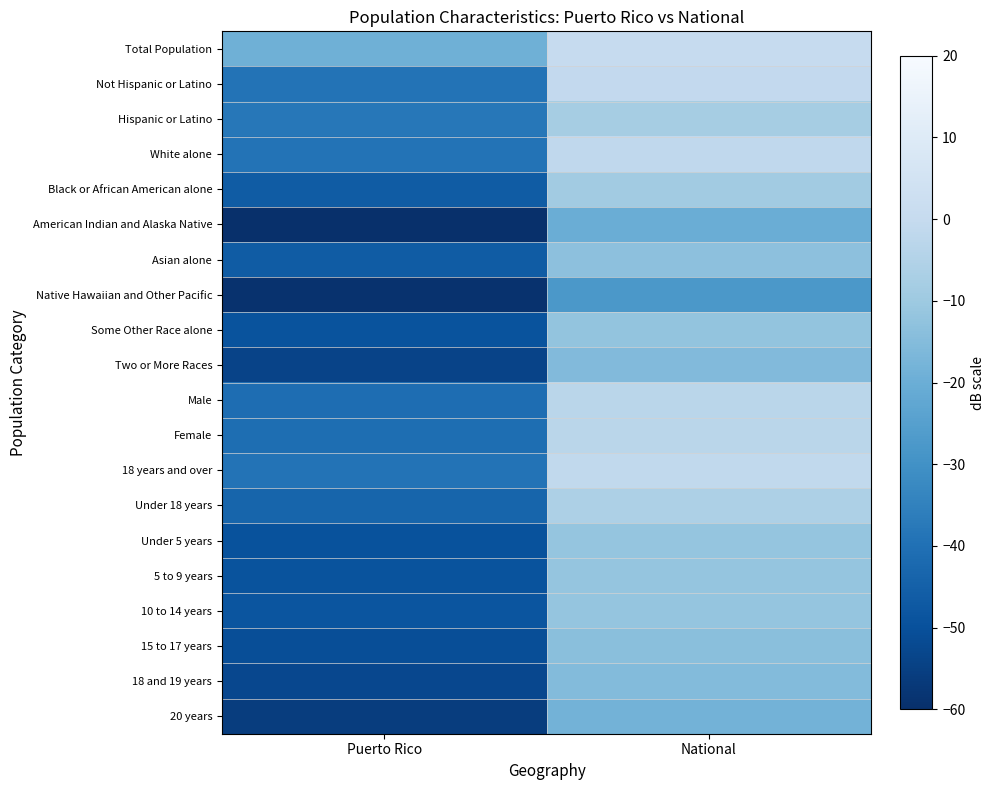

Which series has the largest total across all categories?

Total Population